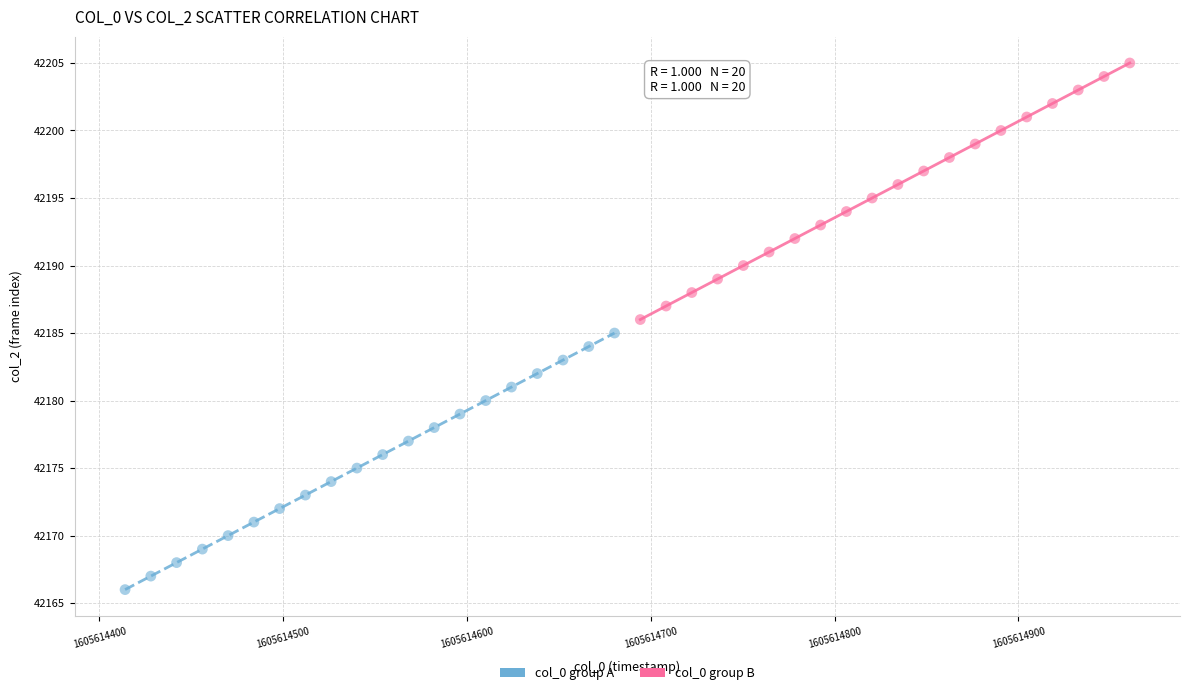

Which series reaches the minimum Y coordinate?

col_0 group A